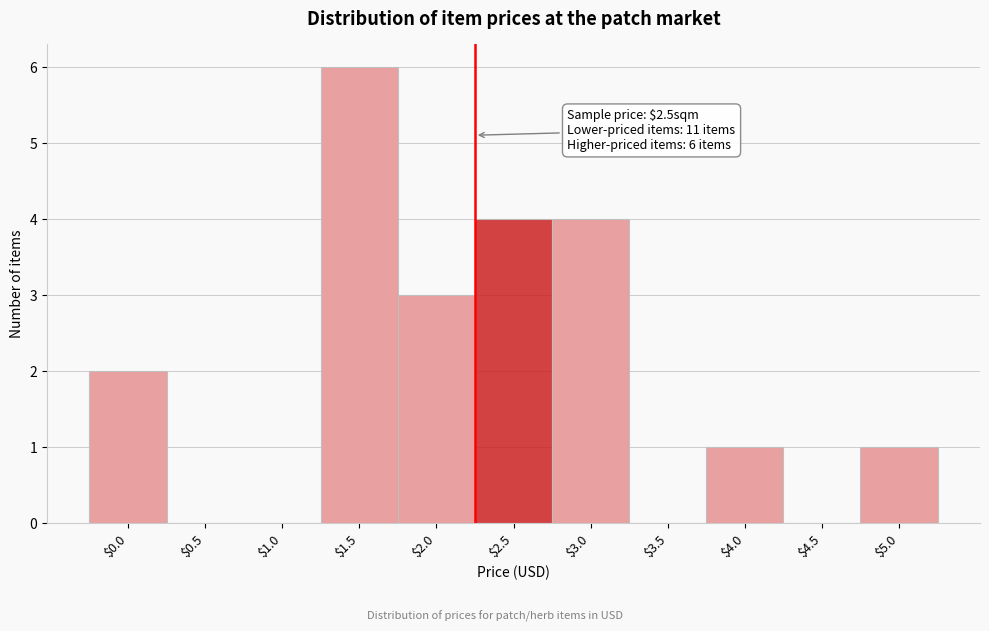

What is the greatest value displayed?

6